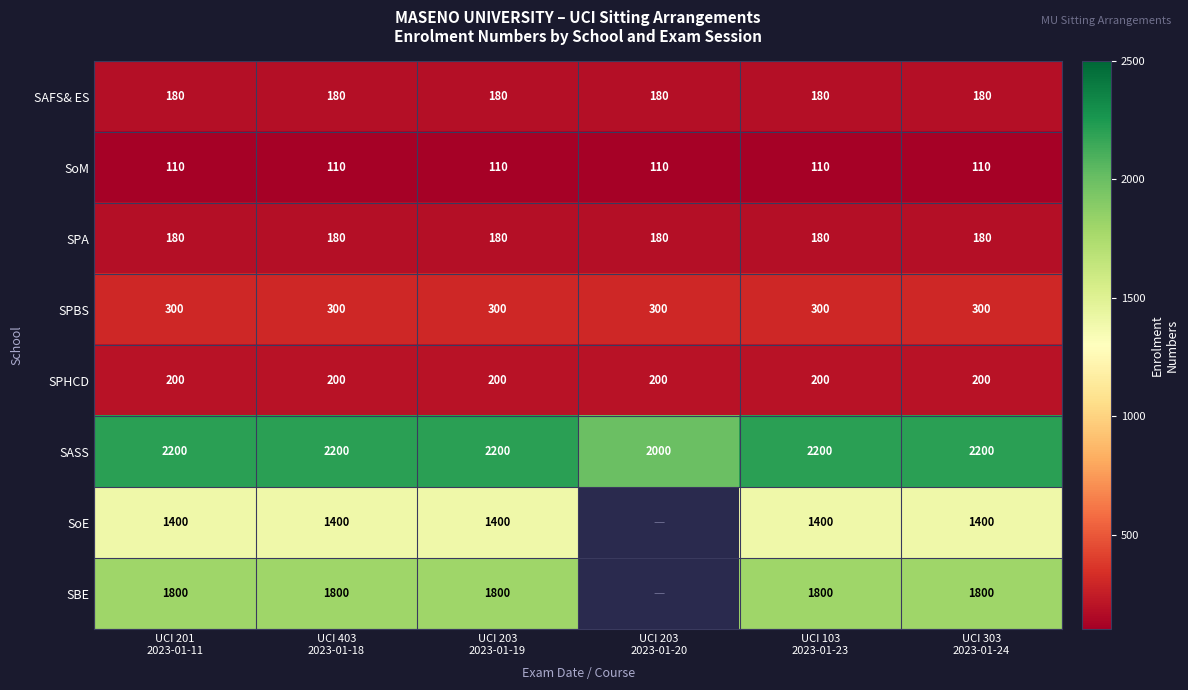

At which category is the sum across all series the highest?

UCI 201
2023-01-11